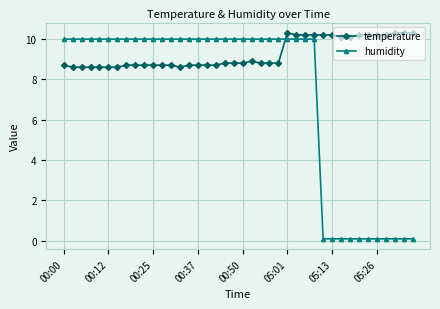

What is the average value of the humidity series?

7.3